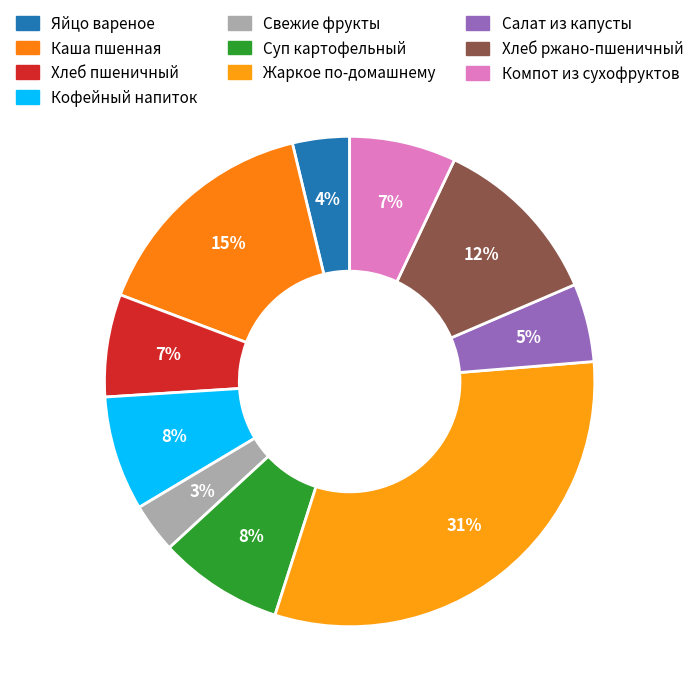

Rank the categories by value from highest to lowest.

Жаркое по-домашнему, Каша пшенная, Хлеб ржано-пшеничный, Суп картофельный, Кофейный напиток, Компот из сухофруктов, Хлеб пшеничный, Салат из капусты, Яйцо вареное, Свежие фрукты